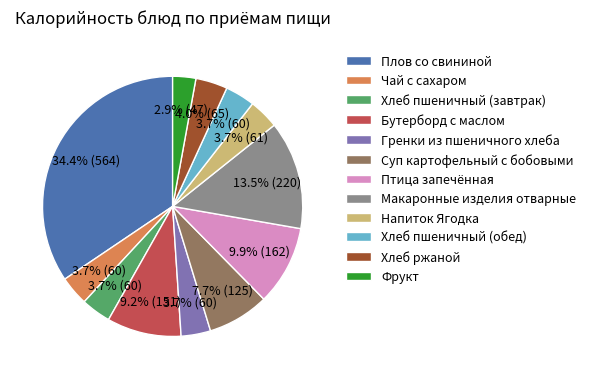

What is the smallest slice in the pie chart?

Фрукт